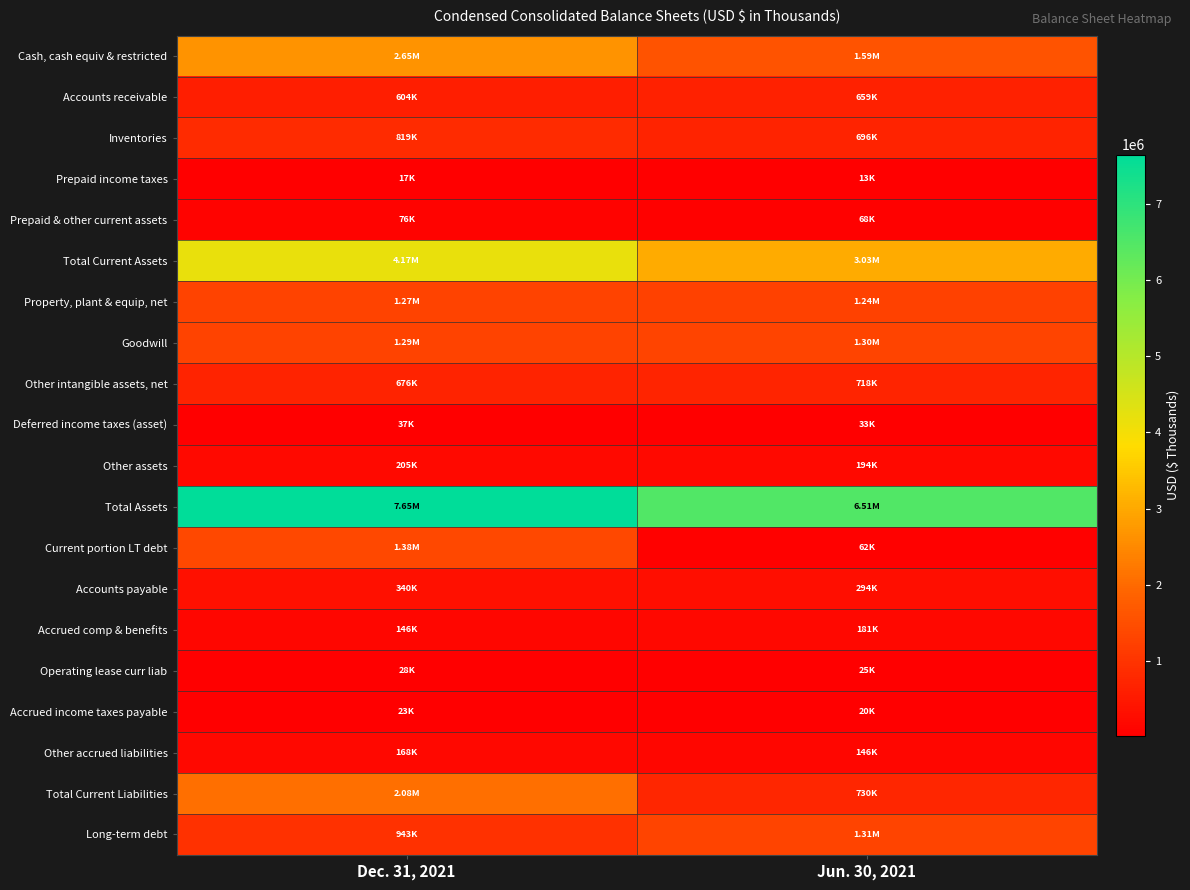

What is the greatest value displayed?

7649283